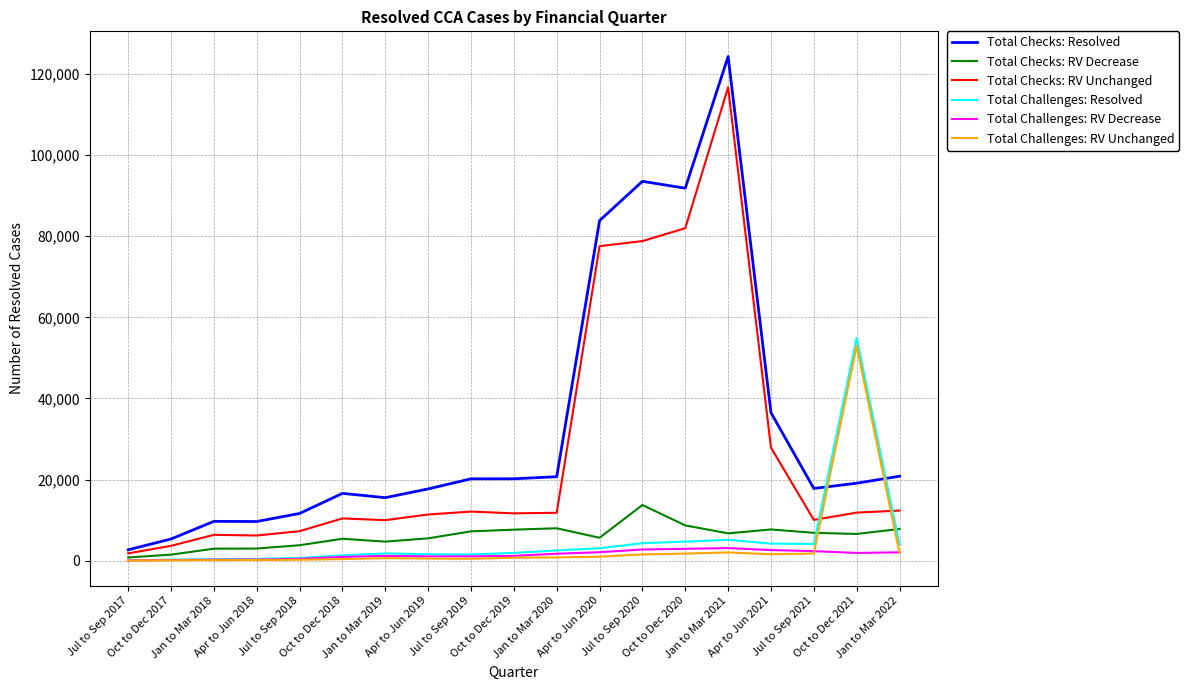

After their last crossing, which series has the higher values: Total Challenges: RV Unchanged or Total Checks: Resolved?

Total Checks: Resolved